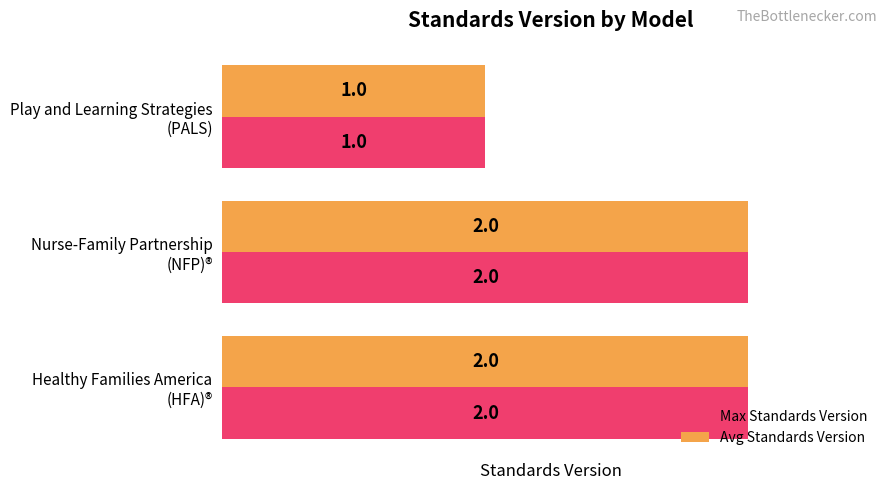

What is the sum of all Max Standards Version values?

5